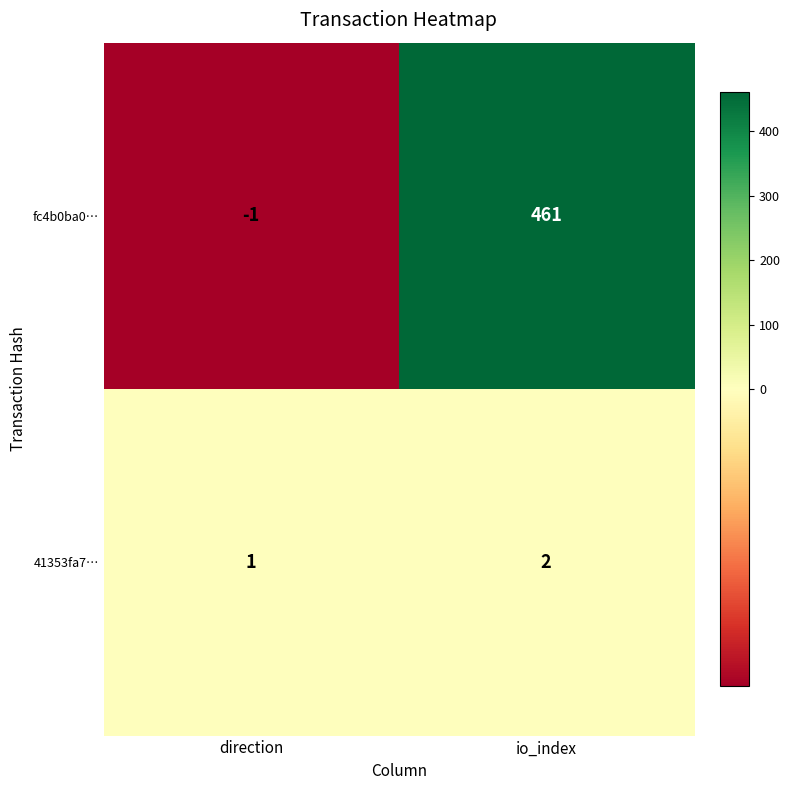

At which category is the sum across all series the highest?

io_index